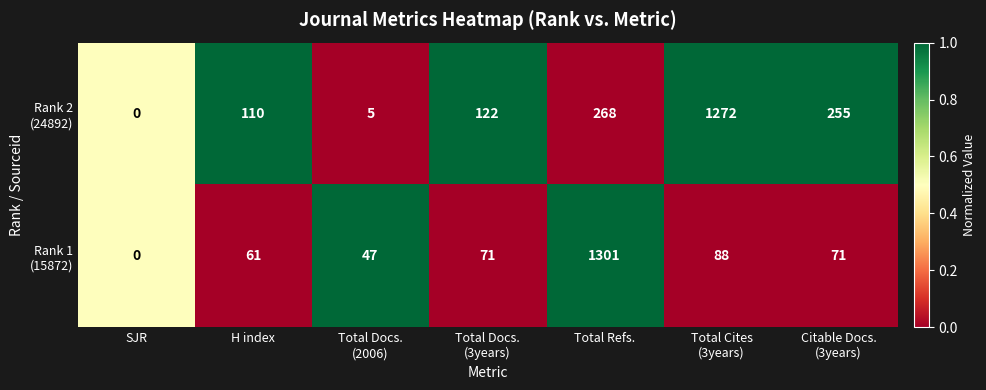

At which category is the sum across all series the highest?

Total Refs.